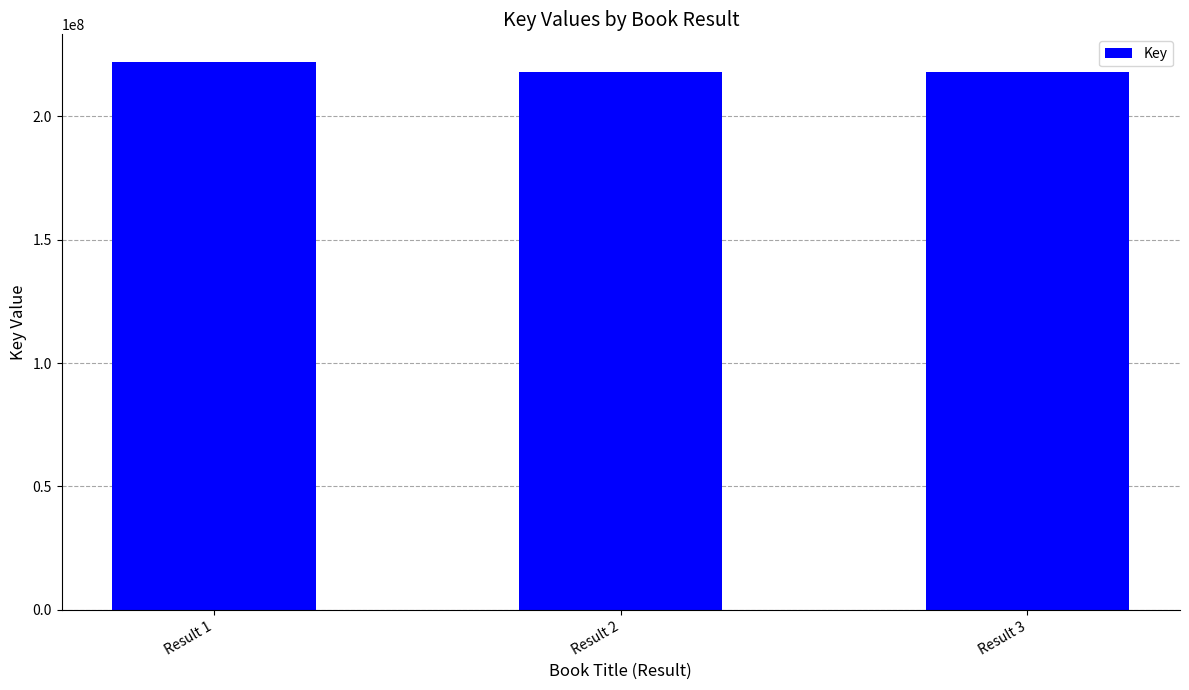

What is the sum of the values at Result 1 and Result 3?

439935524